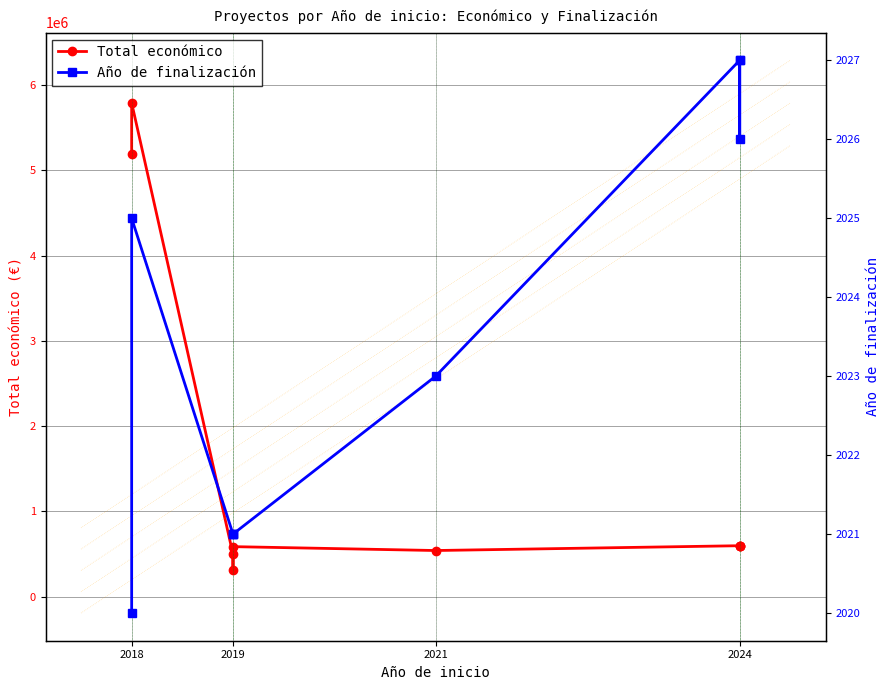

True or false: Total económico and Año de finalización intersect in this chart.

False